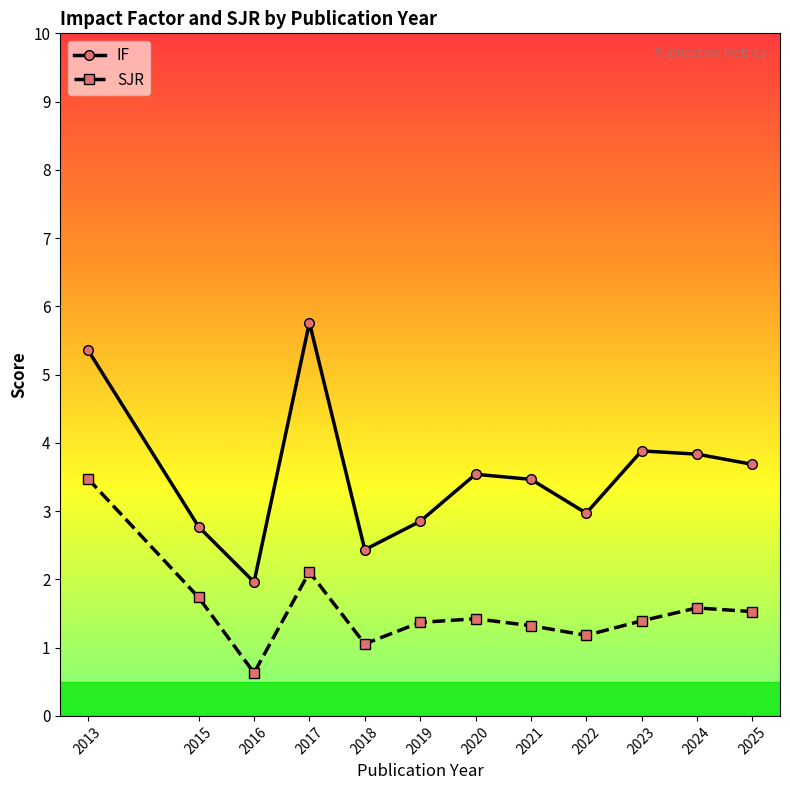

What is the value of the IF point at the 5th from the left?

2.4